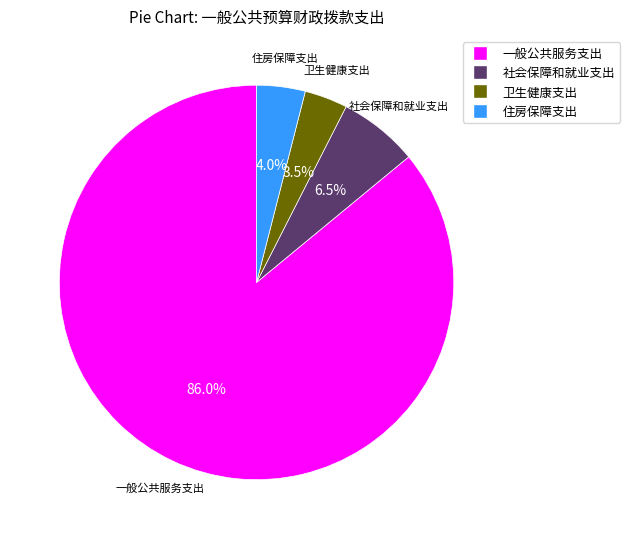

What is the majority slice?

一般公共服务支出